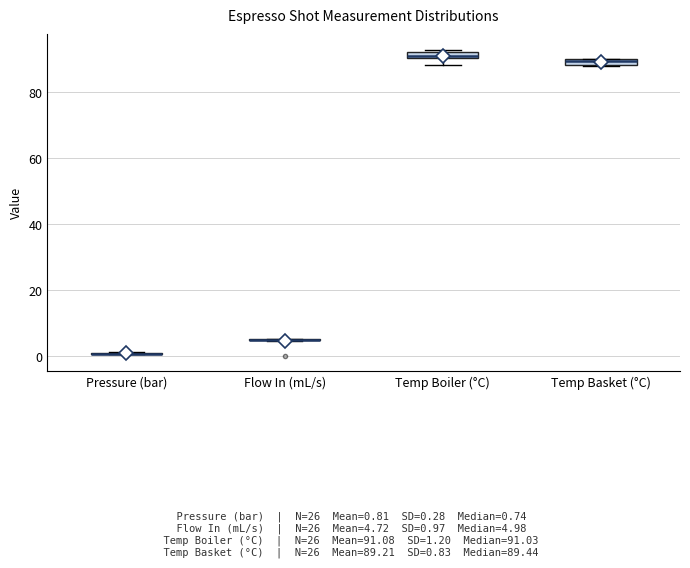

Where is the lower edge of the box for Temp Basket (°C) on the y-axis? The values are not printed on the chart, so give them approximately, as read against the axis.

88